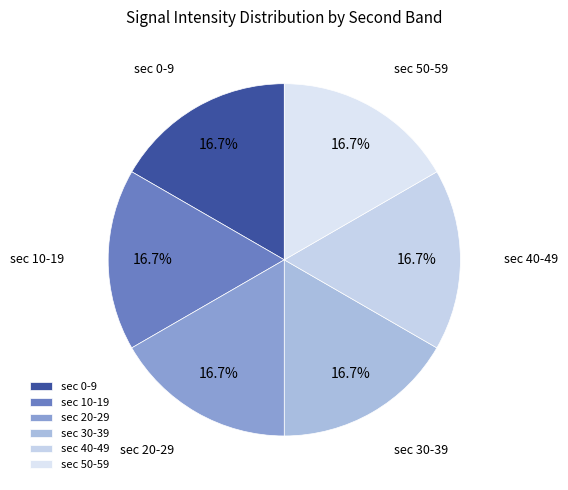

What is the total percentage of sec 10-19 and sec 30-39?

33.3%